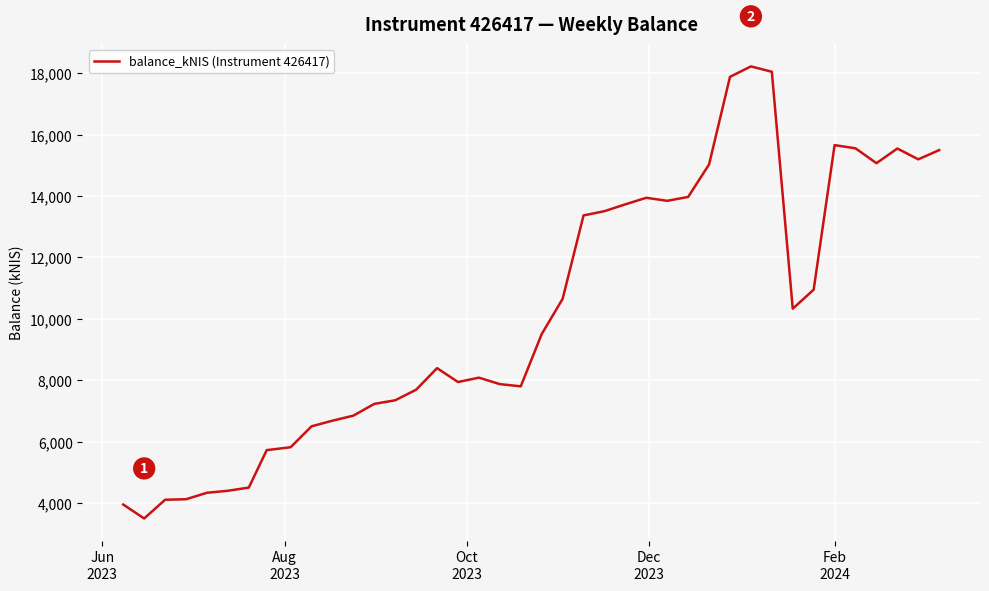

What is the maximum value shown in the chart?

18222.4